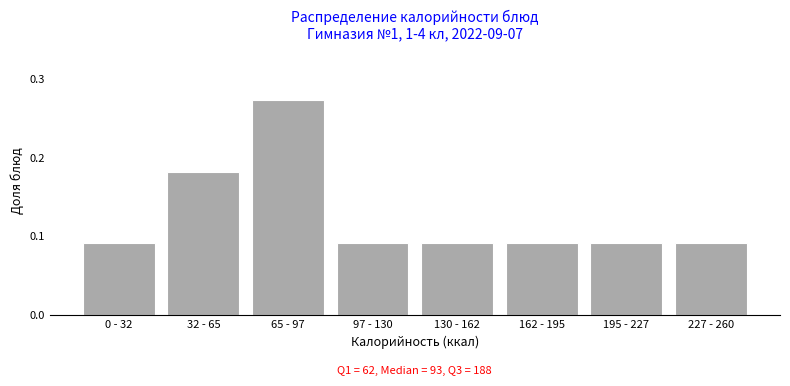

What is the change in value from 0 - 32 to 65 - 97?

+0.2